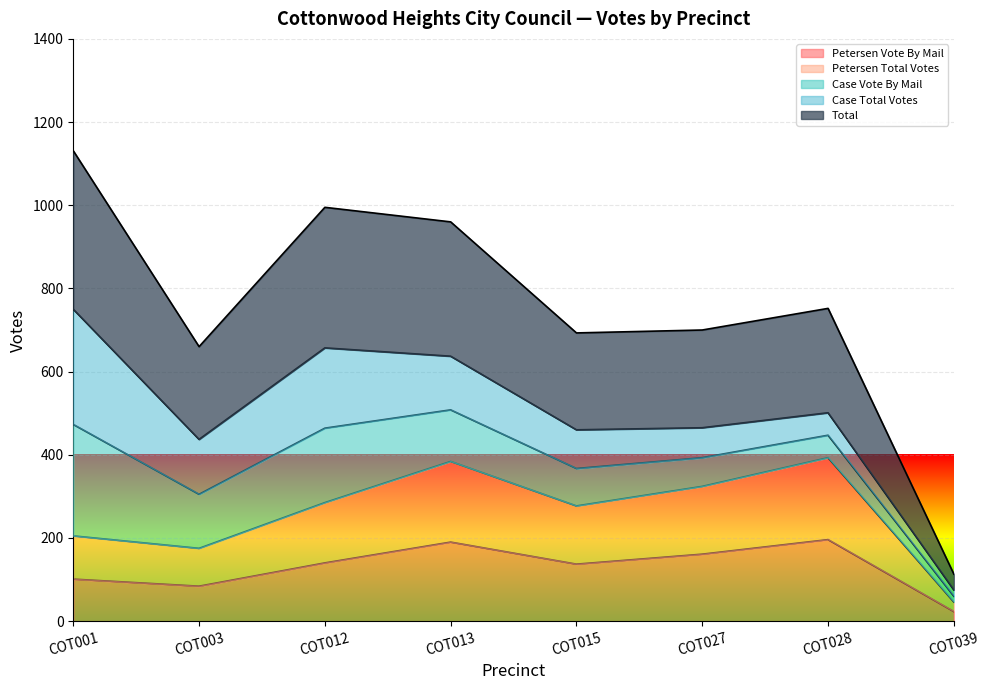

Where does the Petersen Vote By Mail series first go above 140?

COT013